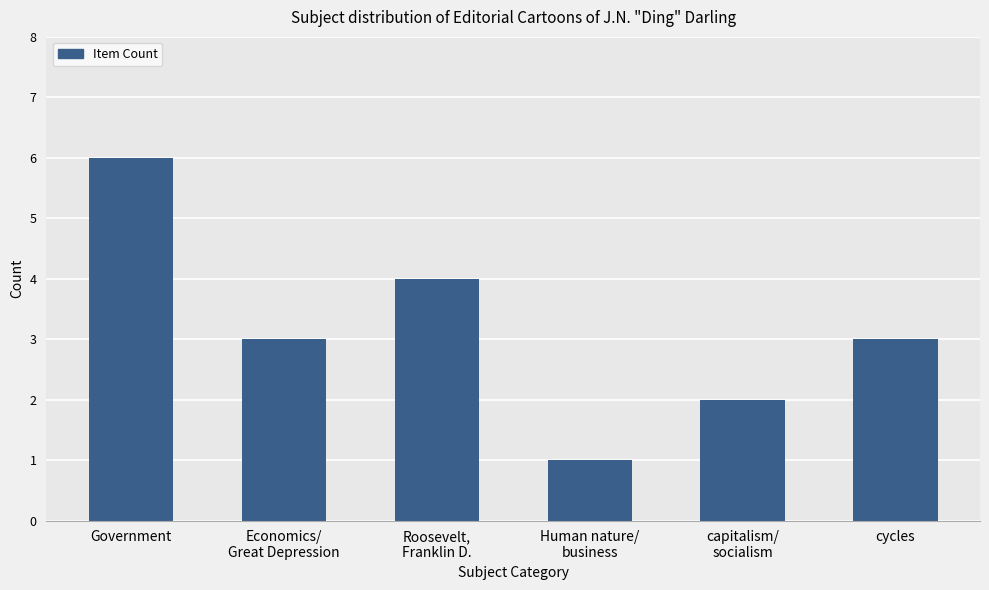

What is the value of the 3rd bar from the left?

4